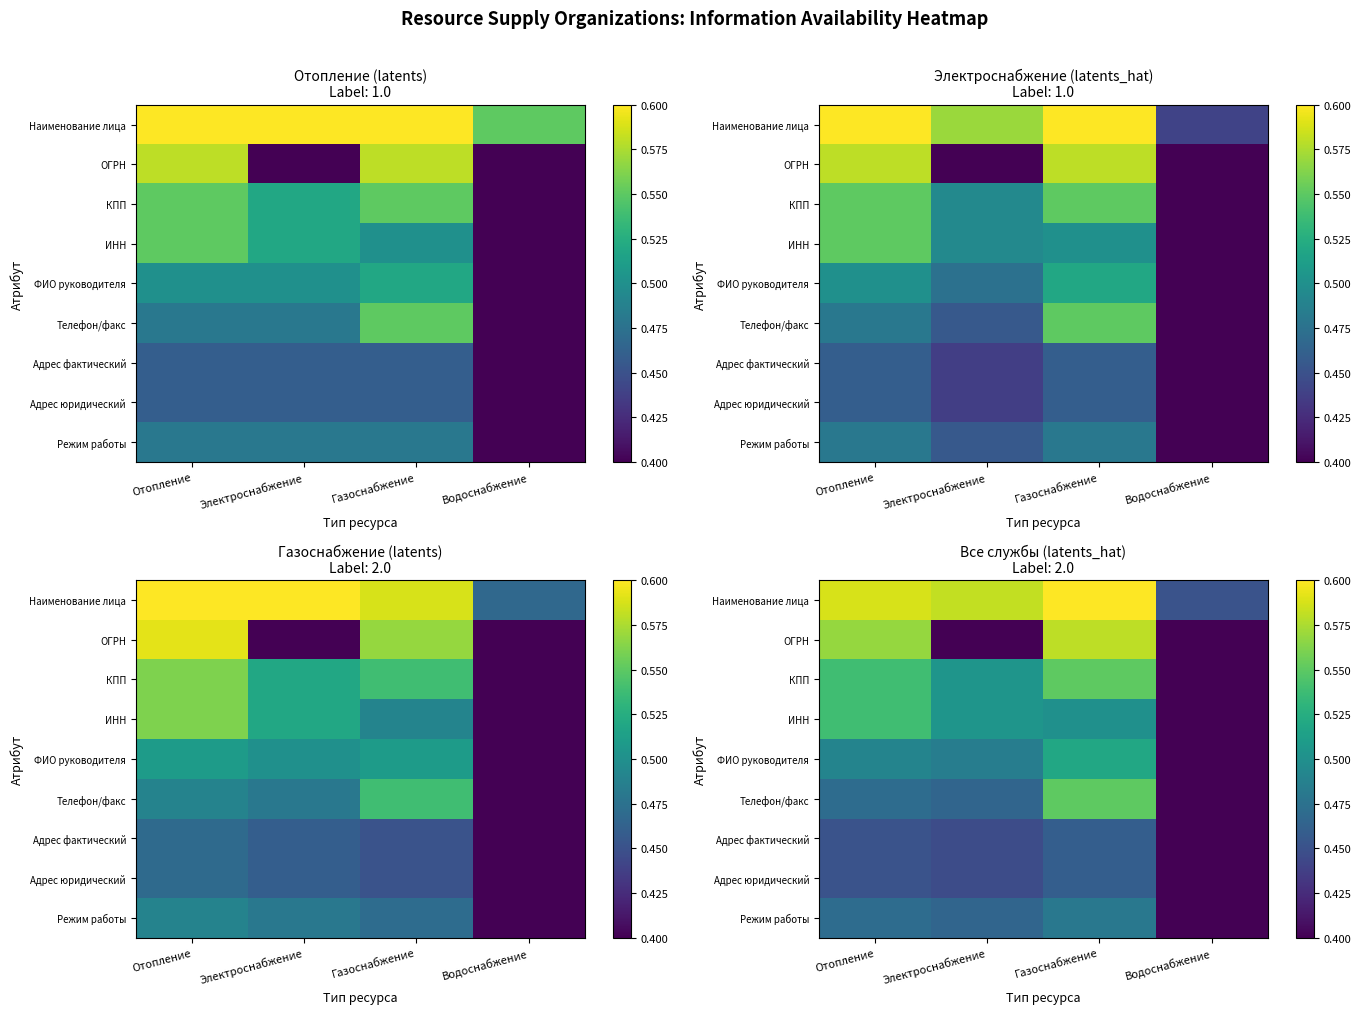

The value of ОГРН at Электроснабжение is 0.2. True or false?

False